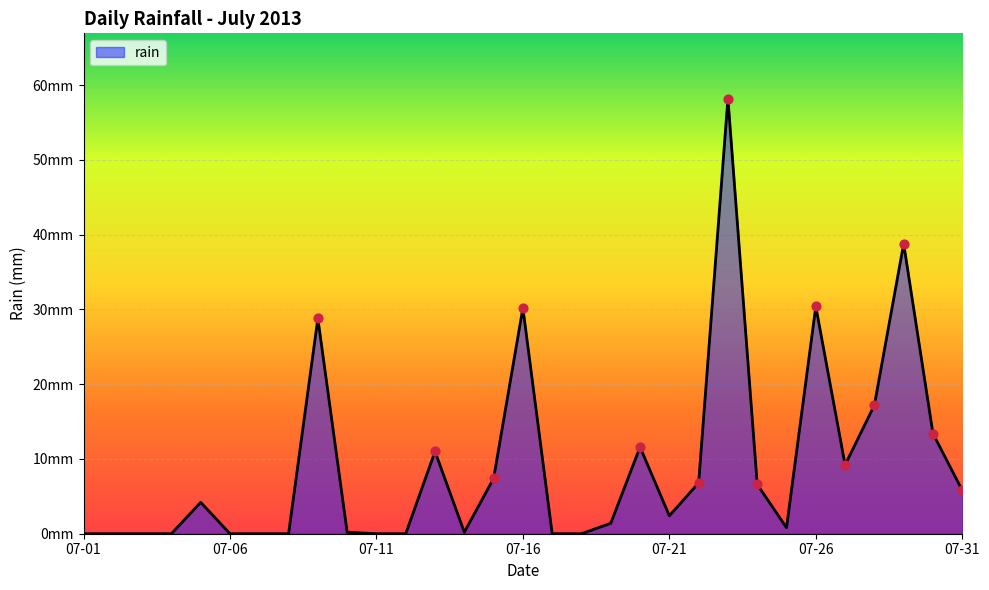

Does the chart have visible grid lines?

Yes